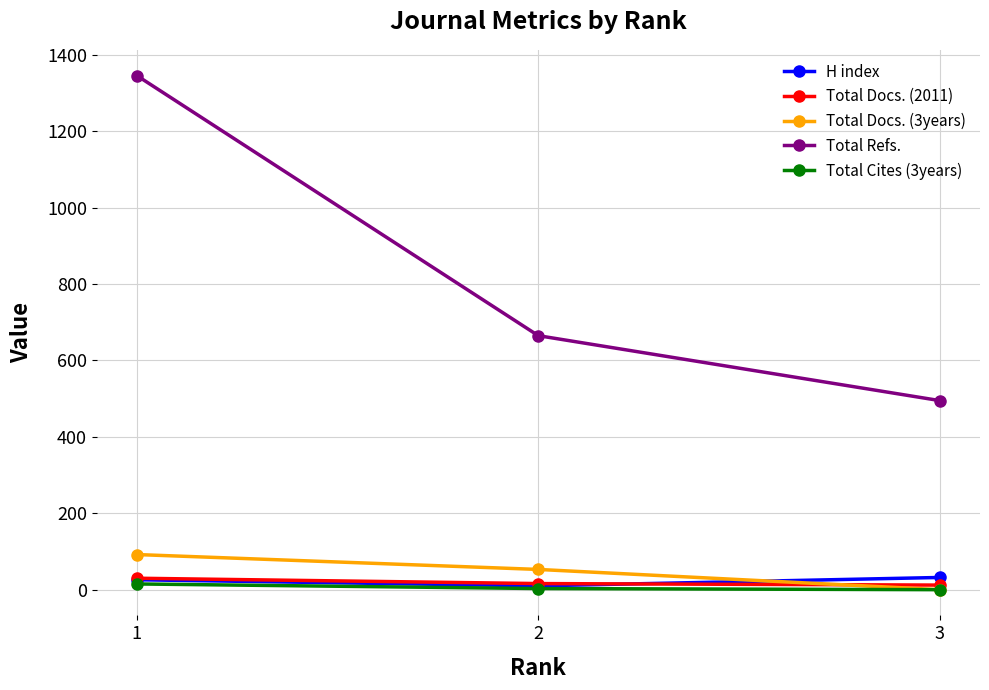

Is the value of Total Refs. at 2 greater than the value of H index at 2?

Yes